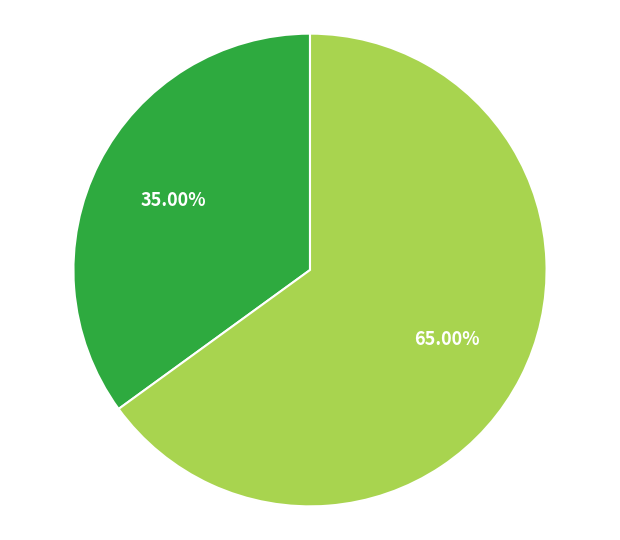

Does any single category account for the majority?

Yes